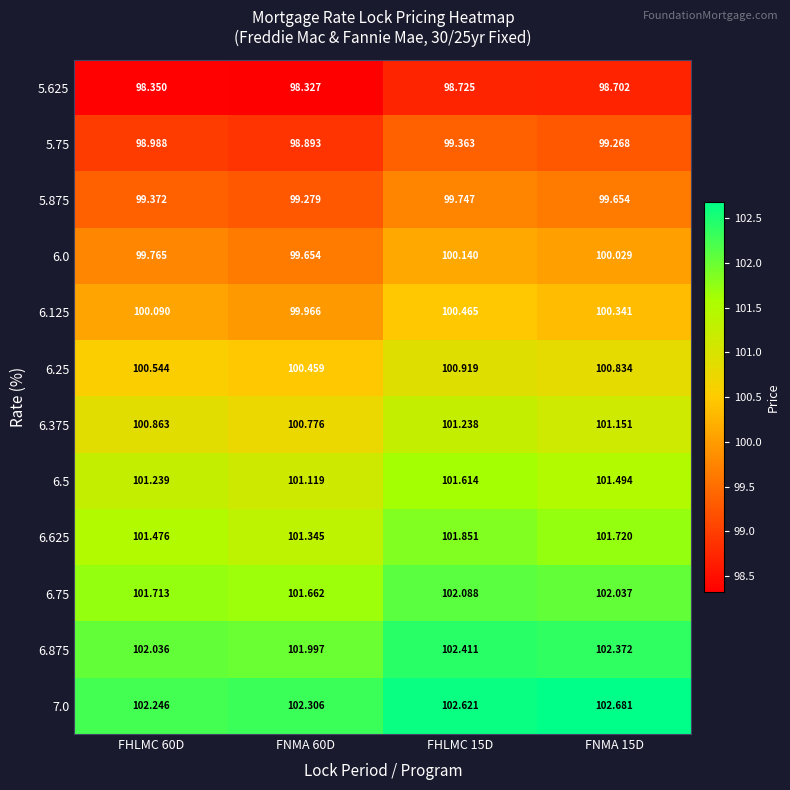

Reading left to right, transcribe all the data shown in this chart.

5.625: FHLMC 60D=98.3	FNMA 60D=98.3	FHLMC 15D=98.7	FNMA 15D=98.7
5.75: FHLMC 60D=99.0	FNMA 60D=98.9	FHLMC 15D=99.4	FNMA 15D=99.3
5.875: FHLMC 60D=99.4	FNMA 60D=99.3	FHLMC 15D=99.7	FNMA 15D=99.7
6.0: FHLMC 60D=99.8	FNMA 60D=99.7	FHLMC 15D=100.1	FNMA 15D=100.0
6.125: FHLMC 60D=100.1	FNMA 60D=100.0	FHLMC 15D=100.5	FNMA 15D=100.3
6.25: FHLMC 60D=100.5	FNMA 60D=100.5	FHLMC 15D=100.9	FNMA 15D=100.8
6.375: FHLMC 60D=100.9	FNMA 60D=100.8	FHLMC 15D=101.2	FNMA 15D=101.2
6.5: FHLMC 60D=101.2	FNMA 60D=101.1	FHLMC 15D=101.6	FNMA 15D=101.5
6.625: FHLMC 60D=101.5	FNMA 60D=101.3	FHLMC 15D=101.9	FNMA 15D=101.7
6.75: FHLMC 60D=101.7	FNMA 60D=101.7	FHLMC 15D=102.1	FNMA 15D=102.0
6.875: FHLMC 60D=102.0	FNMA 60D=102.0	FHLMC 15D=102.4	FNMA 15D=102.4
7.0: FHLMC 60D=102.2	FNMA 60D=102.3	FHLMC 15D=102.6	FNMA 15D=102.7